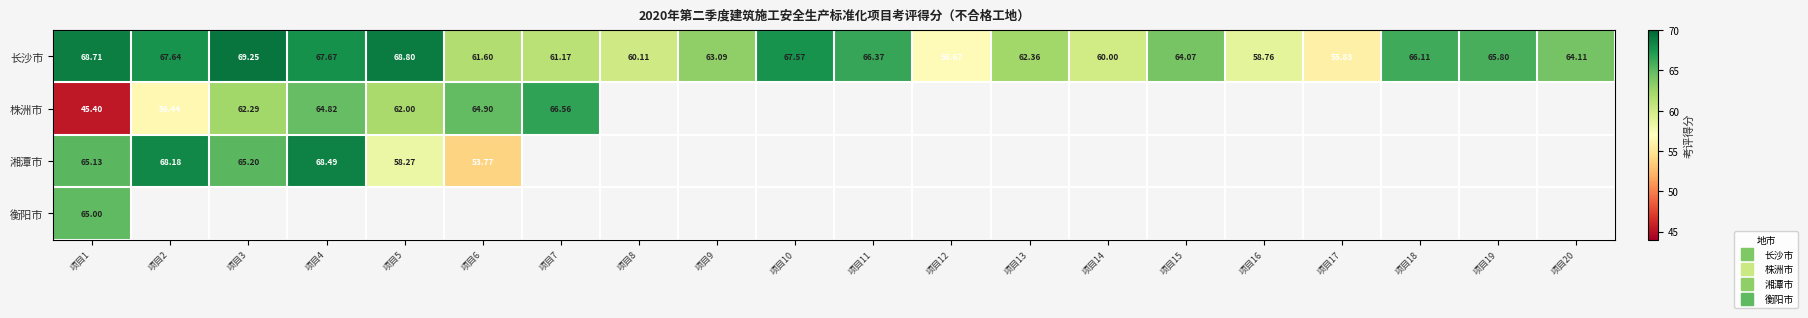

The 长沙市 series shows 91.1 at 项目14. True or false?

False